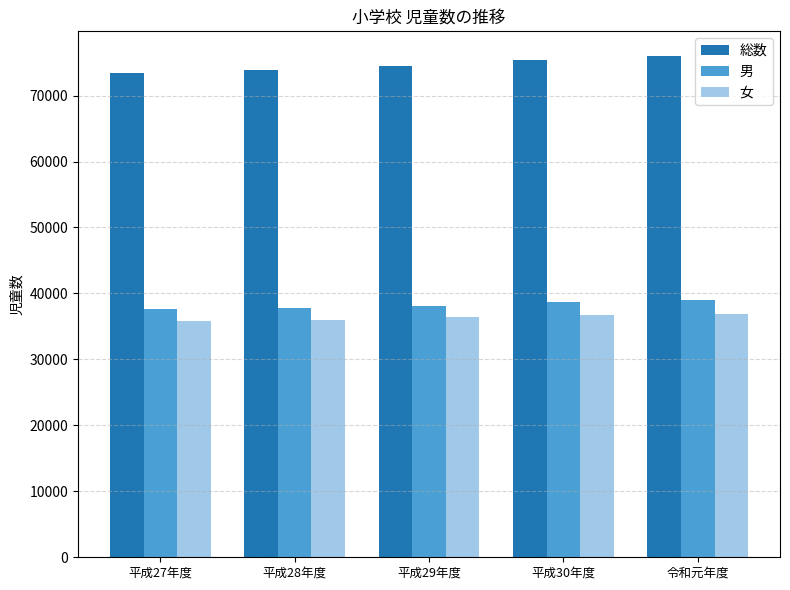

How many values in the 男 series are below 38081?

2